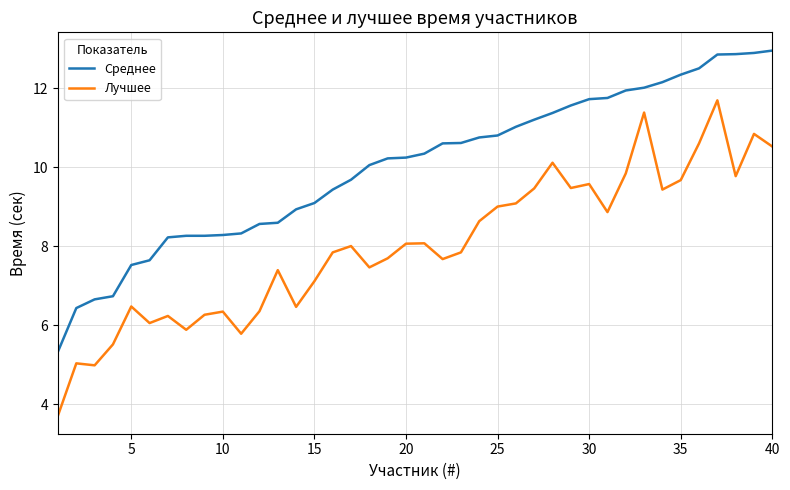

How many lines are shown in the chart?

2